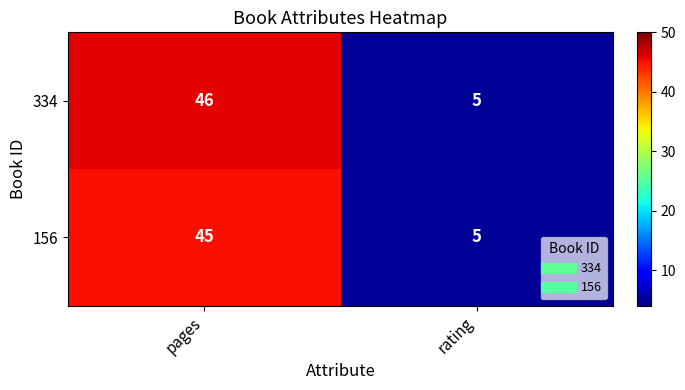

How many series are shown in this chart?

2